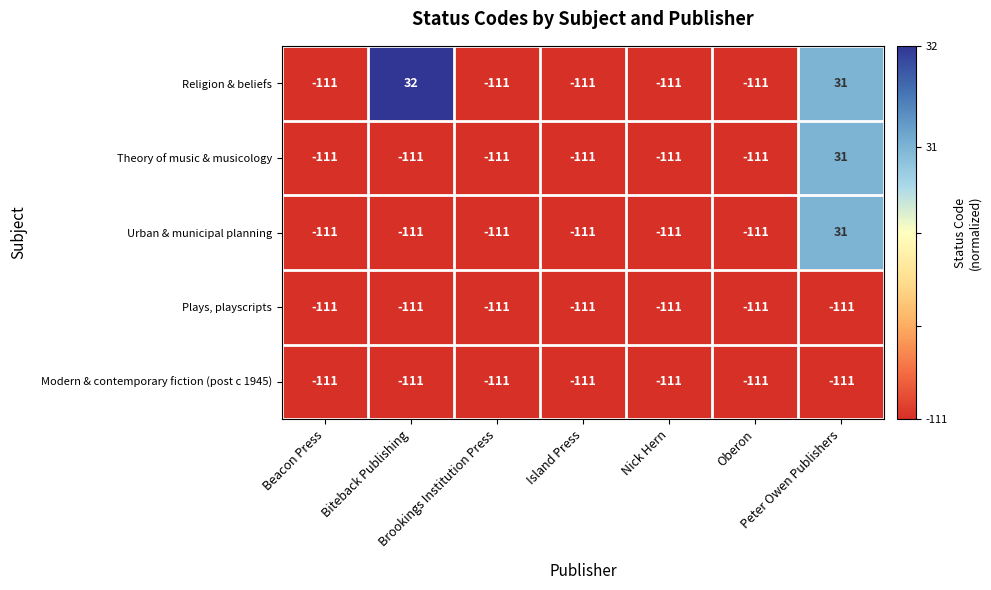

Which series has the widest spread of values?

Religion & beliefs